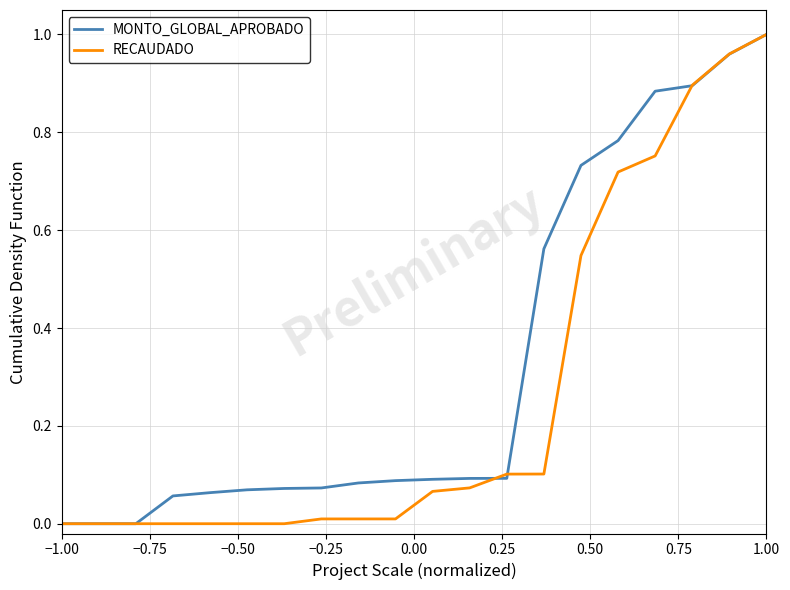

List the series in order of their overall mean, highest first.

MONTO_GLOBAL_APROBADO, RECAUDADO